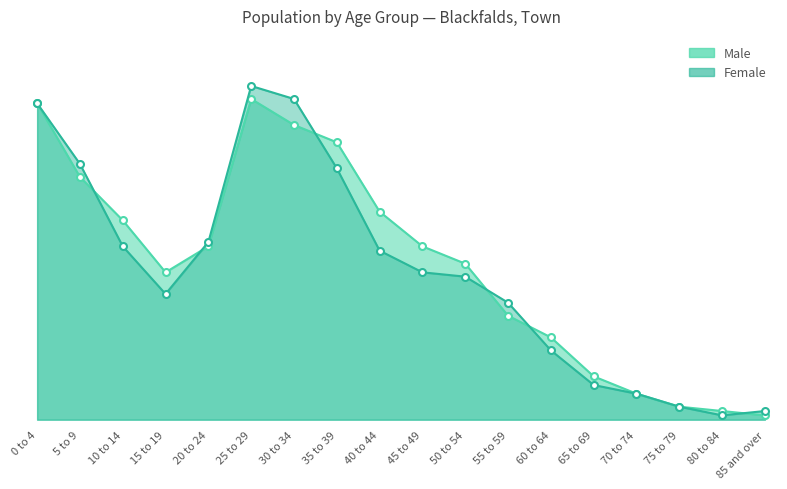

How many interior local peaks does the Female series have?

1